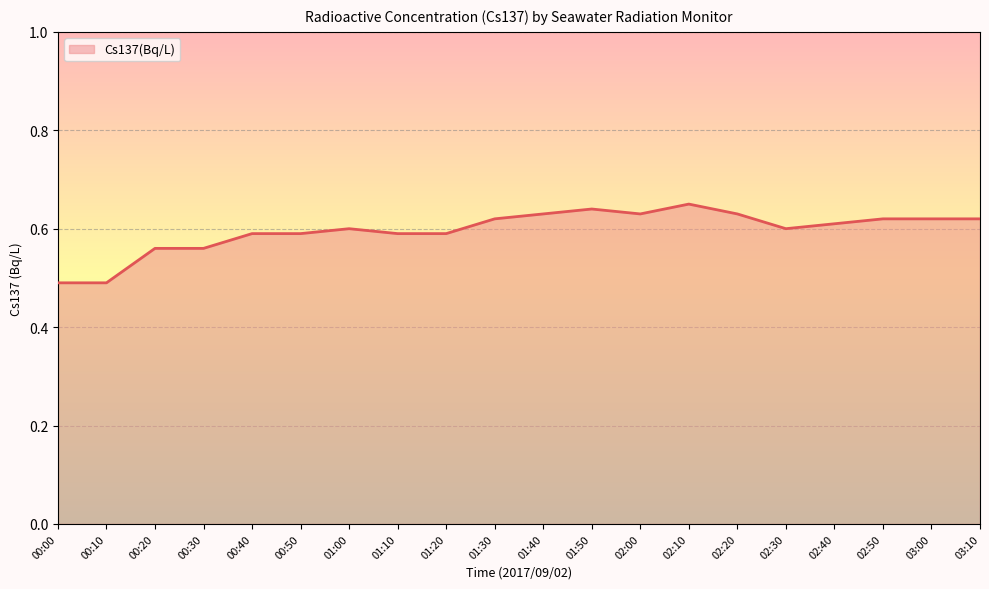

True or false: the data has more than 2 interior local peaks.

True